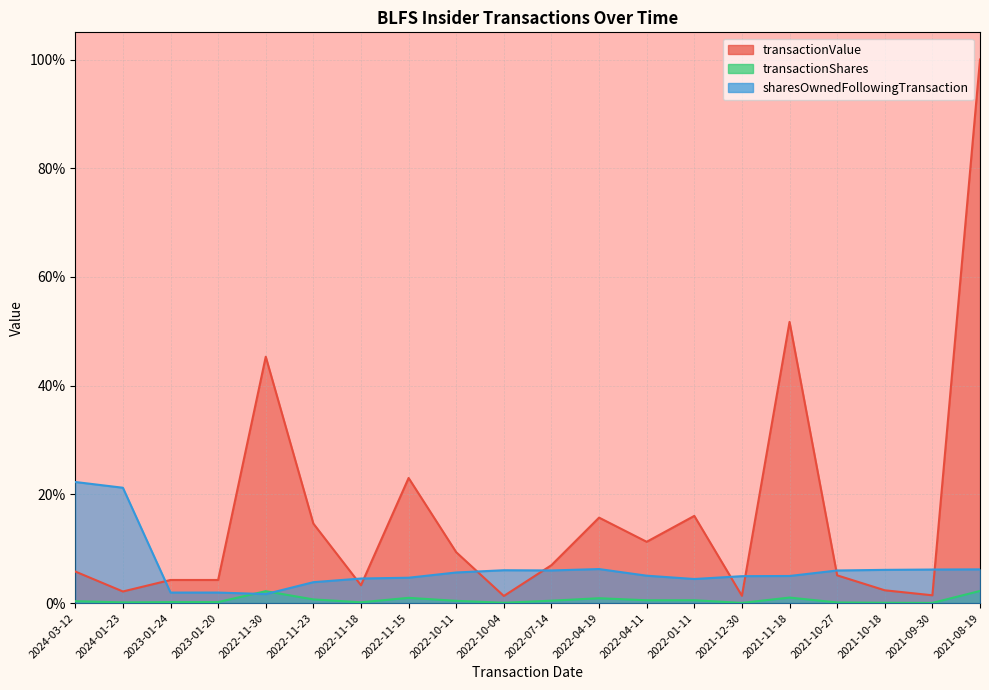

Read the sharesOwnedFollowingTransaction value at 2022-11-15.

4.7